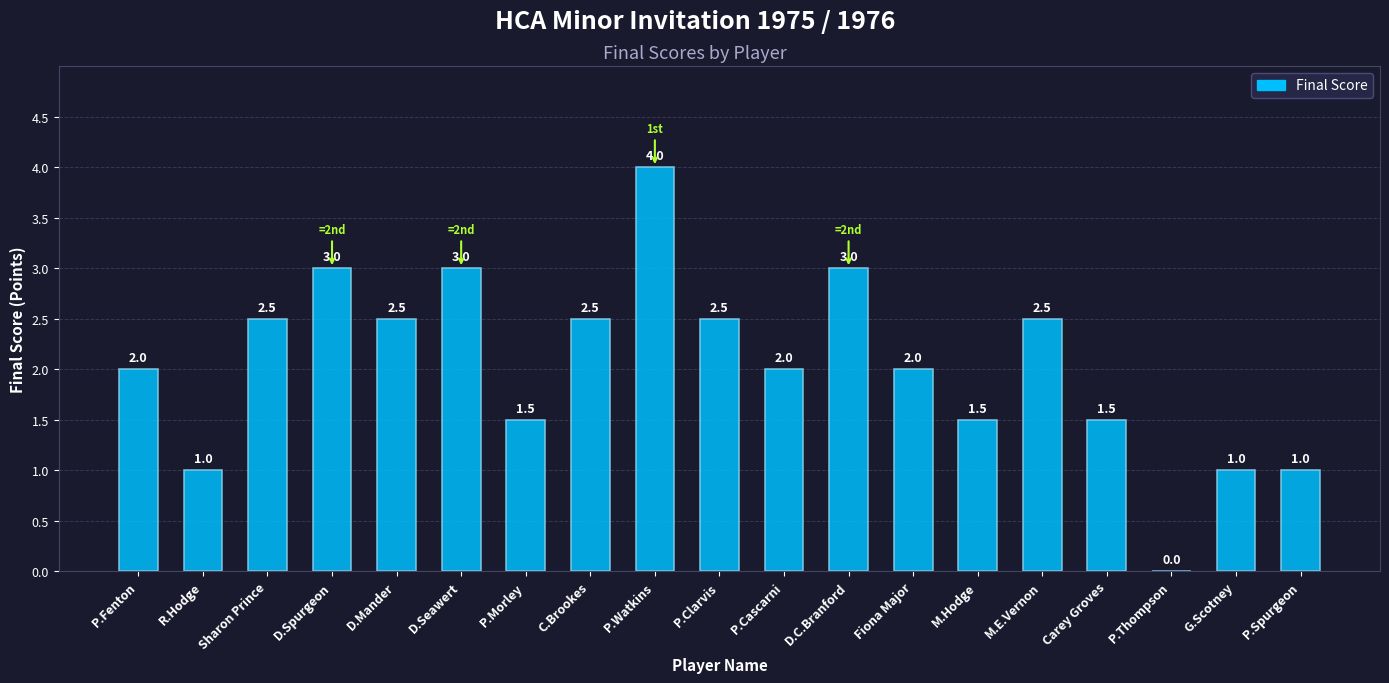

The value at Carey Groves is 1.5. True or false?

True